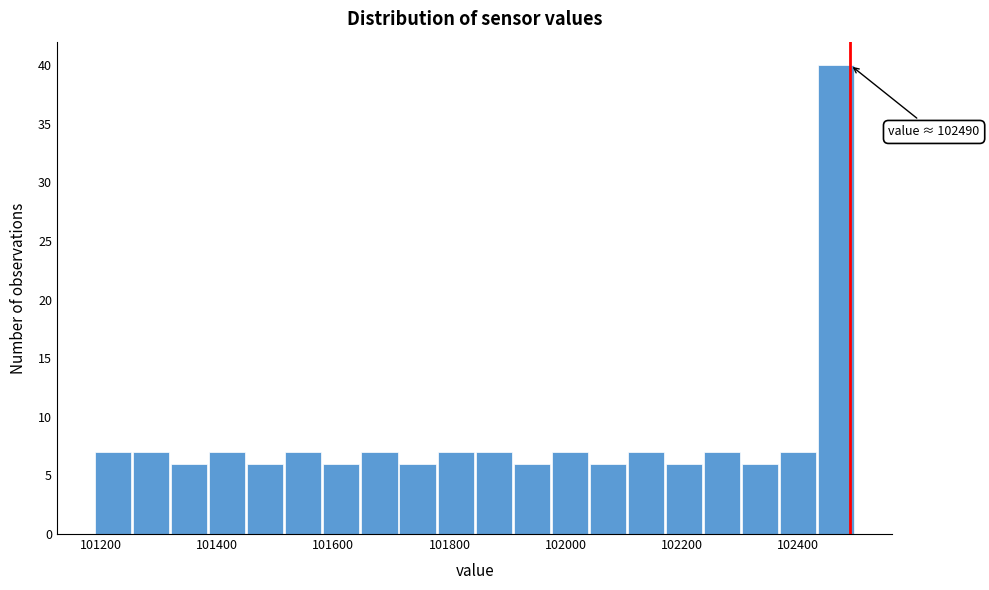

Around what value on the x-axis is the tallest bar? Give the approximate position of its centre, as read against the axis.

102460